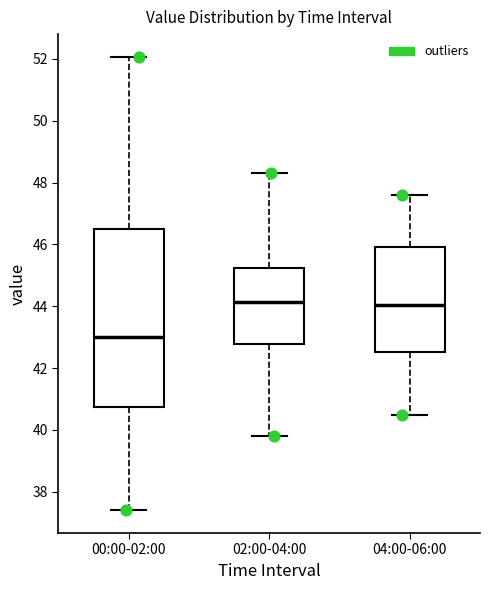

Reading left to right, transcribe this box plot: for each box, give where its median line is, the range the box spans, and where its two whiskers end, as read against the y-axis. The values are not printed on the chart, so give them approximately, as read against the axis.

00:00-02:00: median 43.0, box 40.8 to 46.4, whiskers 37.4 to 52.0
02:00-04:00: median 44.2, box 42.8 to 45.2, whiskers 39.8 to 48.4
04:00-06:00: median 44.0, box 42.6 to 46.0, whiskers 40.6 to 47.6